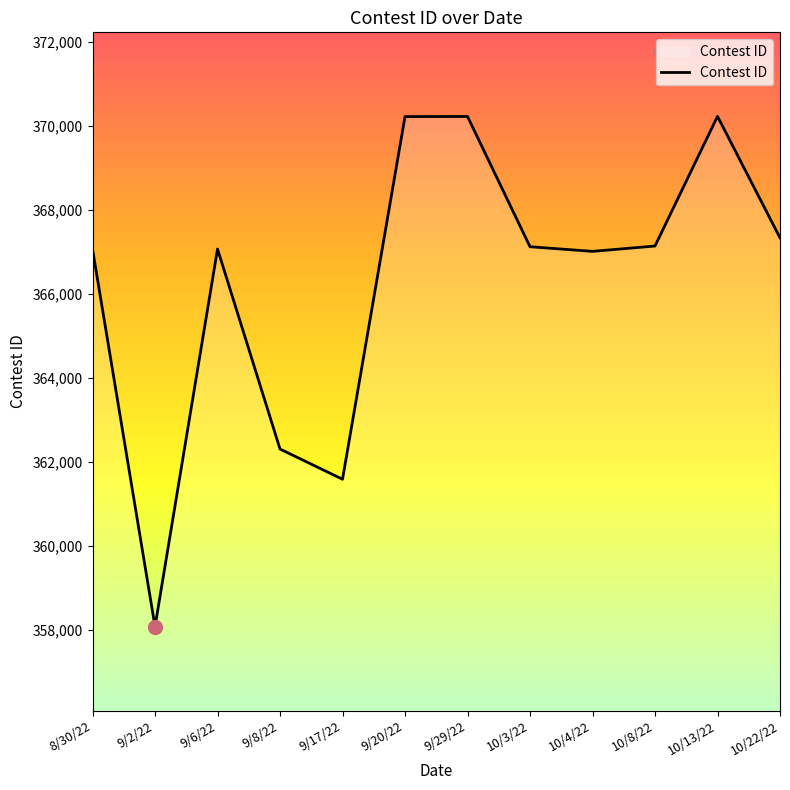

What position from the left is 10/8/22?

10